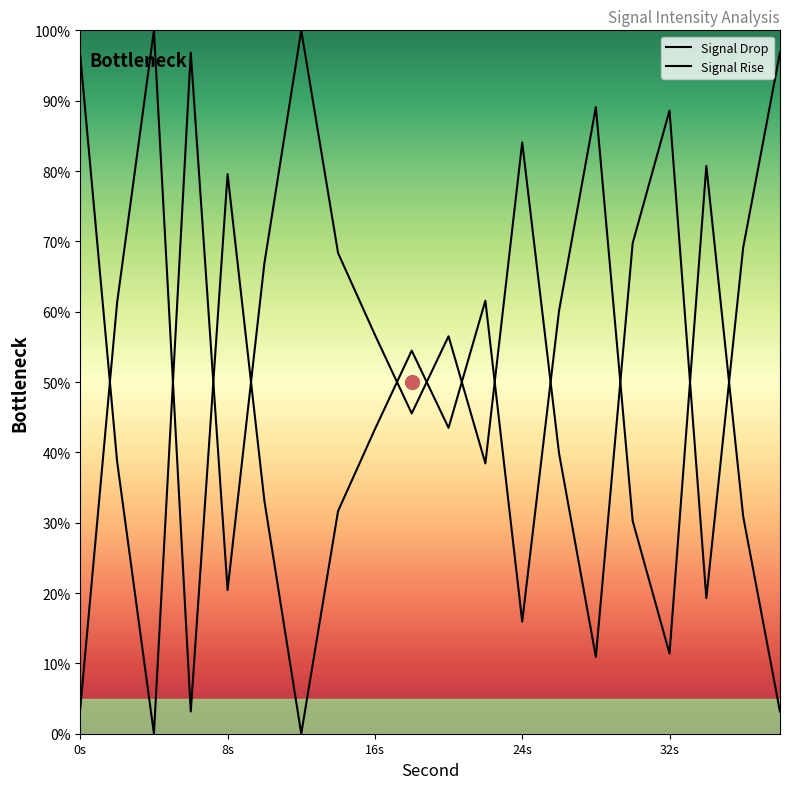

Approximately how many times larger is the value at 30 compared to 38?

9.7